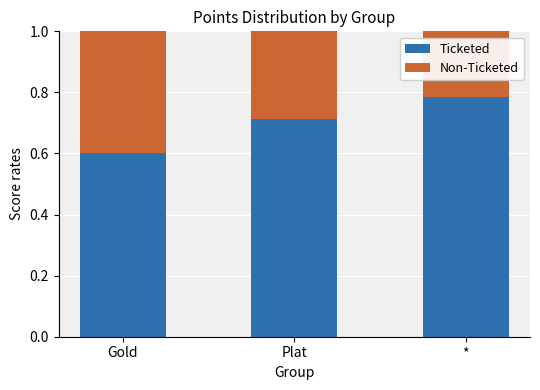

Which category has the highest value in the Ticketed series?

*